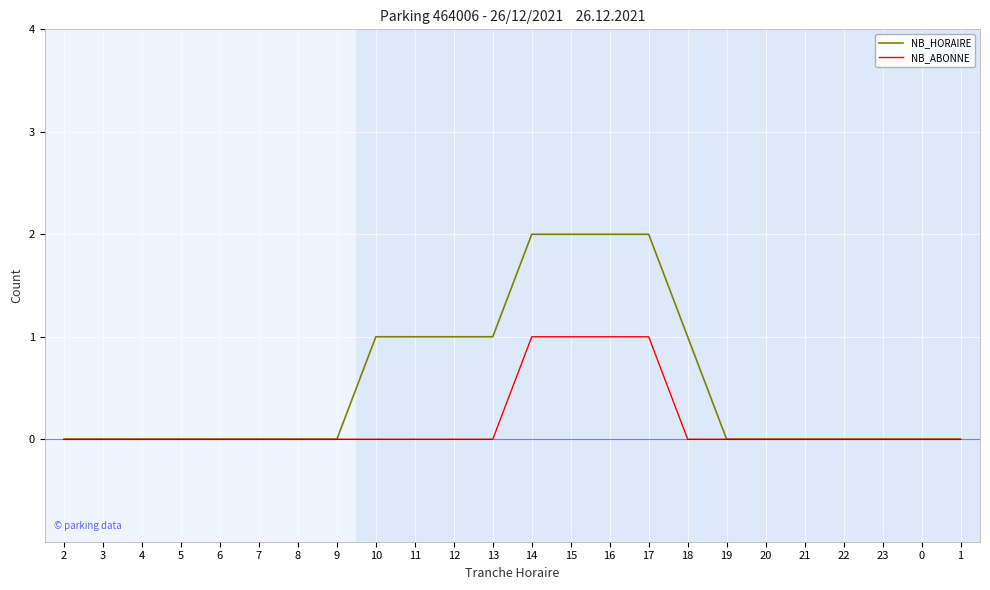

At 16, list the series in order from largest to smallest.

NB_HORAIRE, NB_ABONNE